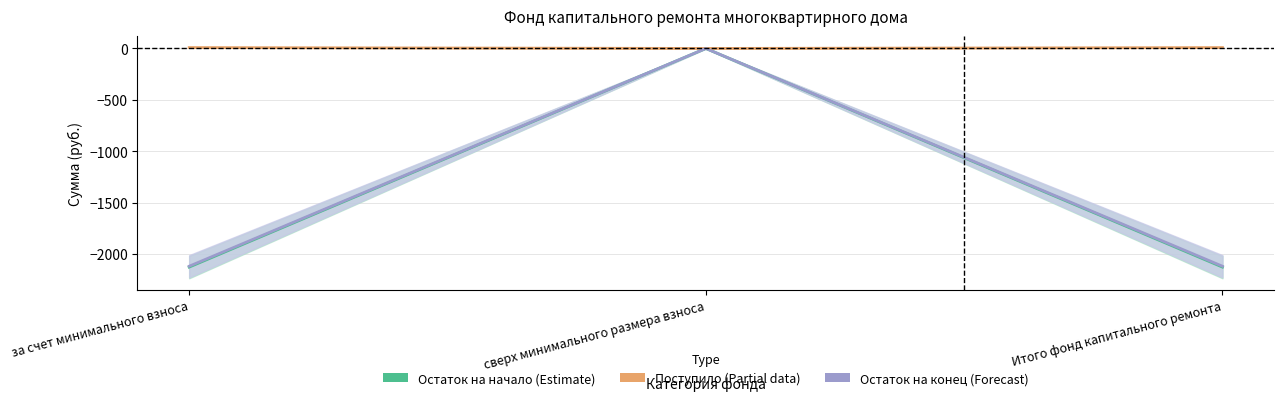

What is the sum of the Поступило (Estimate based on partial data) values at Итого фонд капитального ремонта and за счет минимального взноса?

17.4